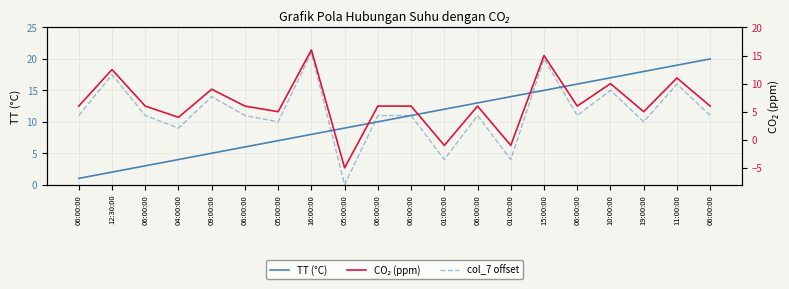

Where does the TT (°C) series first go above 11?

01:00:00